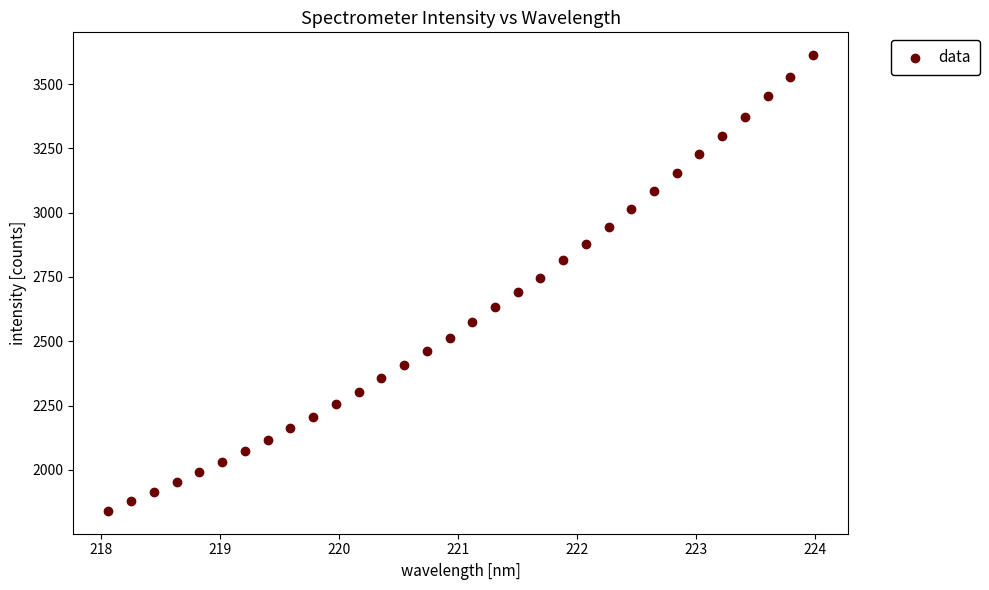

What is the range of Y values (max minus min)?

1771.8